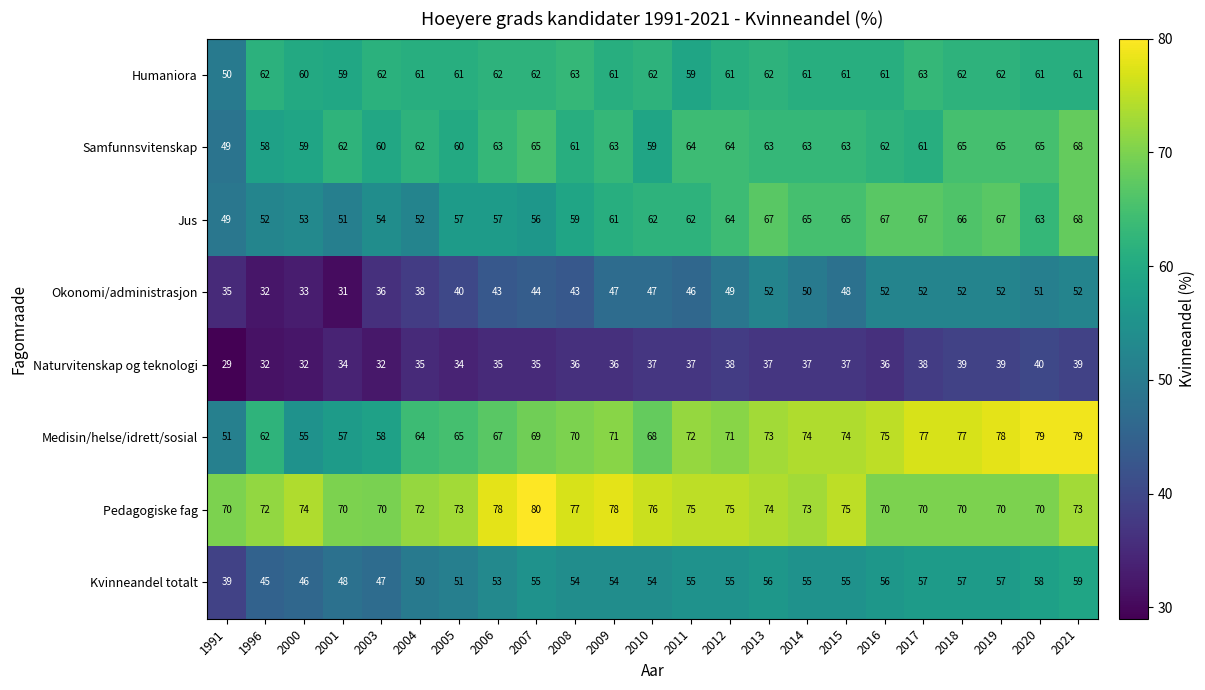

What is the sum of the Okonomi/administrasjon values at 2021 and 2018?

104